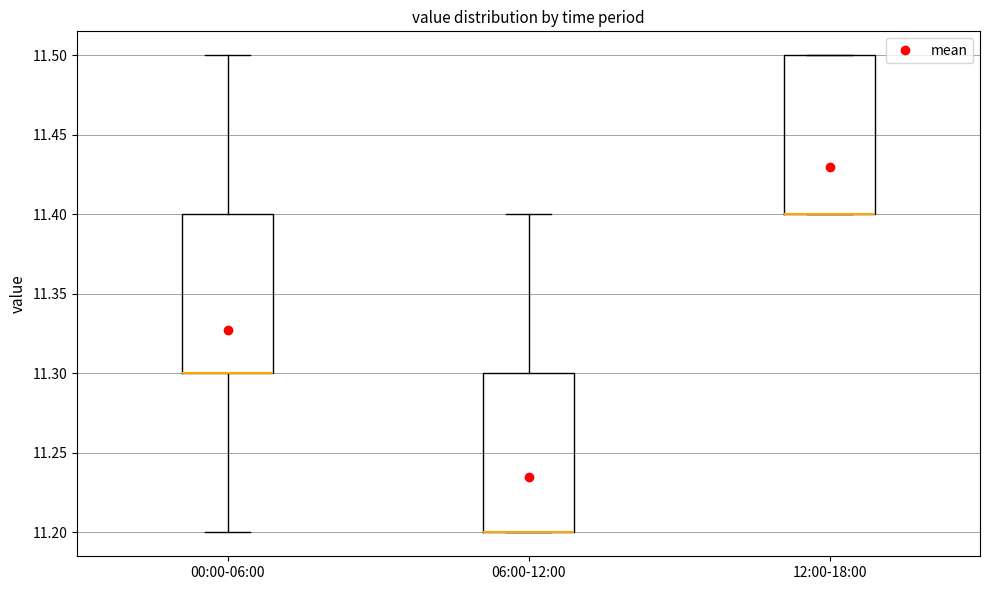

Reading left to right, transcribe this box plot: for each box, give where its median line is, the range the box spans, and where its two whiskers end, as read against the y-axis. The values are not printed on the chart, so give them approximately, as read against the axis.

00:00-06:00: median 11.3 (drawn on the box's lower edge), box 11.3 to 11.4, whiskers 11.2 to 11.5
06:00-12:00: median 11.2 (drawn on the box's lower edge), box 11.2 to 11.3, whiskers 11.2 to 11.4
12:00-18:00: median 11.4 (drawn on the box's lower edge), box 11.4 to 11.5, whiskers 11.4 to 11.5